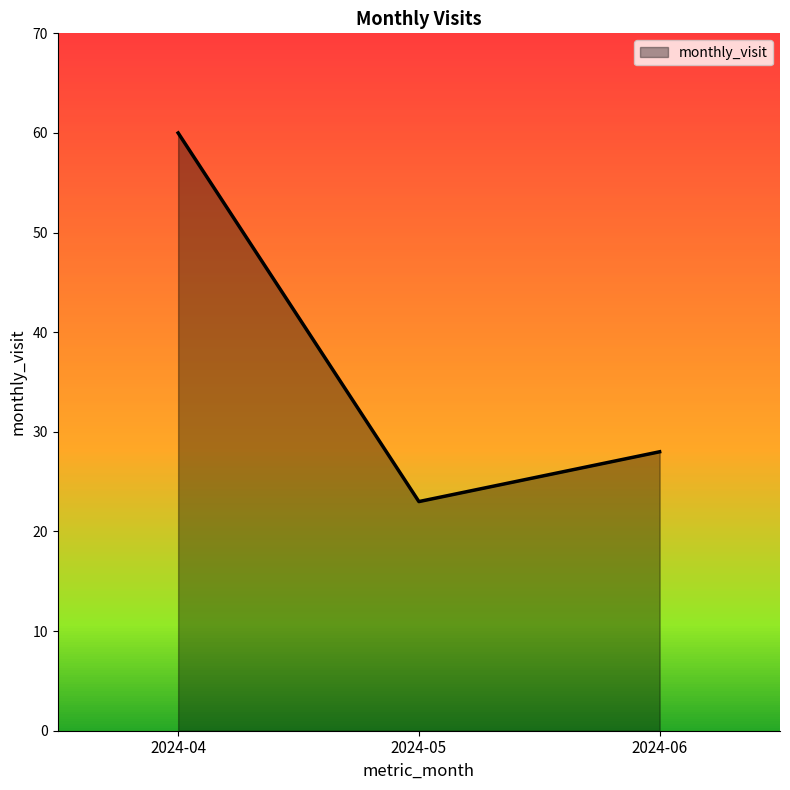

Reading right to left, transcribe all the data shown in this chart.

28	23	60